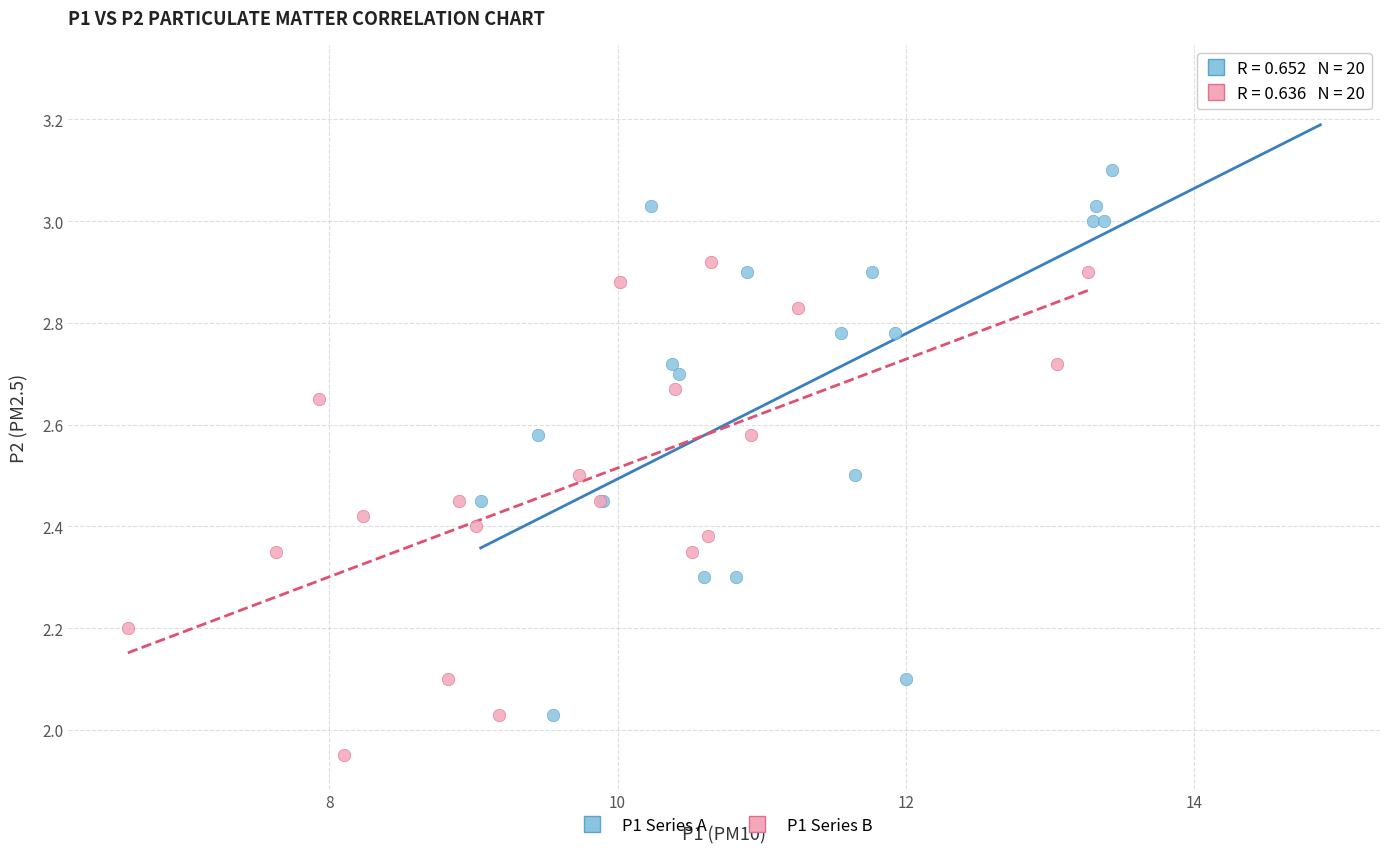

Which series reaches the minimum Y coordinate?

P1 Series B